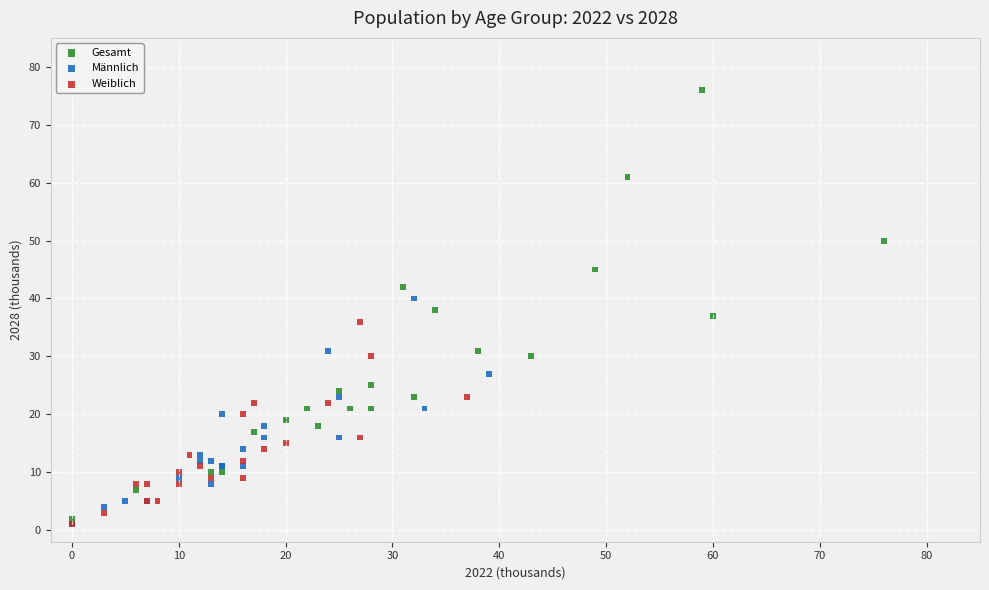

Which series reaches the maximum Y coordinate?

Gesamt